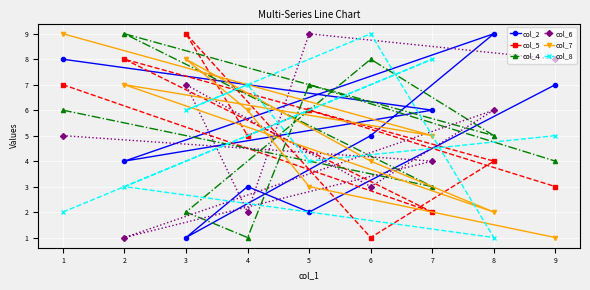

Rank the categories by col_5 value from lowest to highest.

6, 7, 9, 8, 4, 5, 1, 2, 3